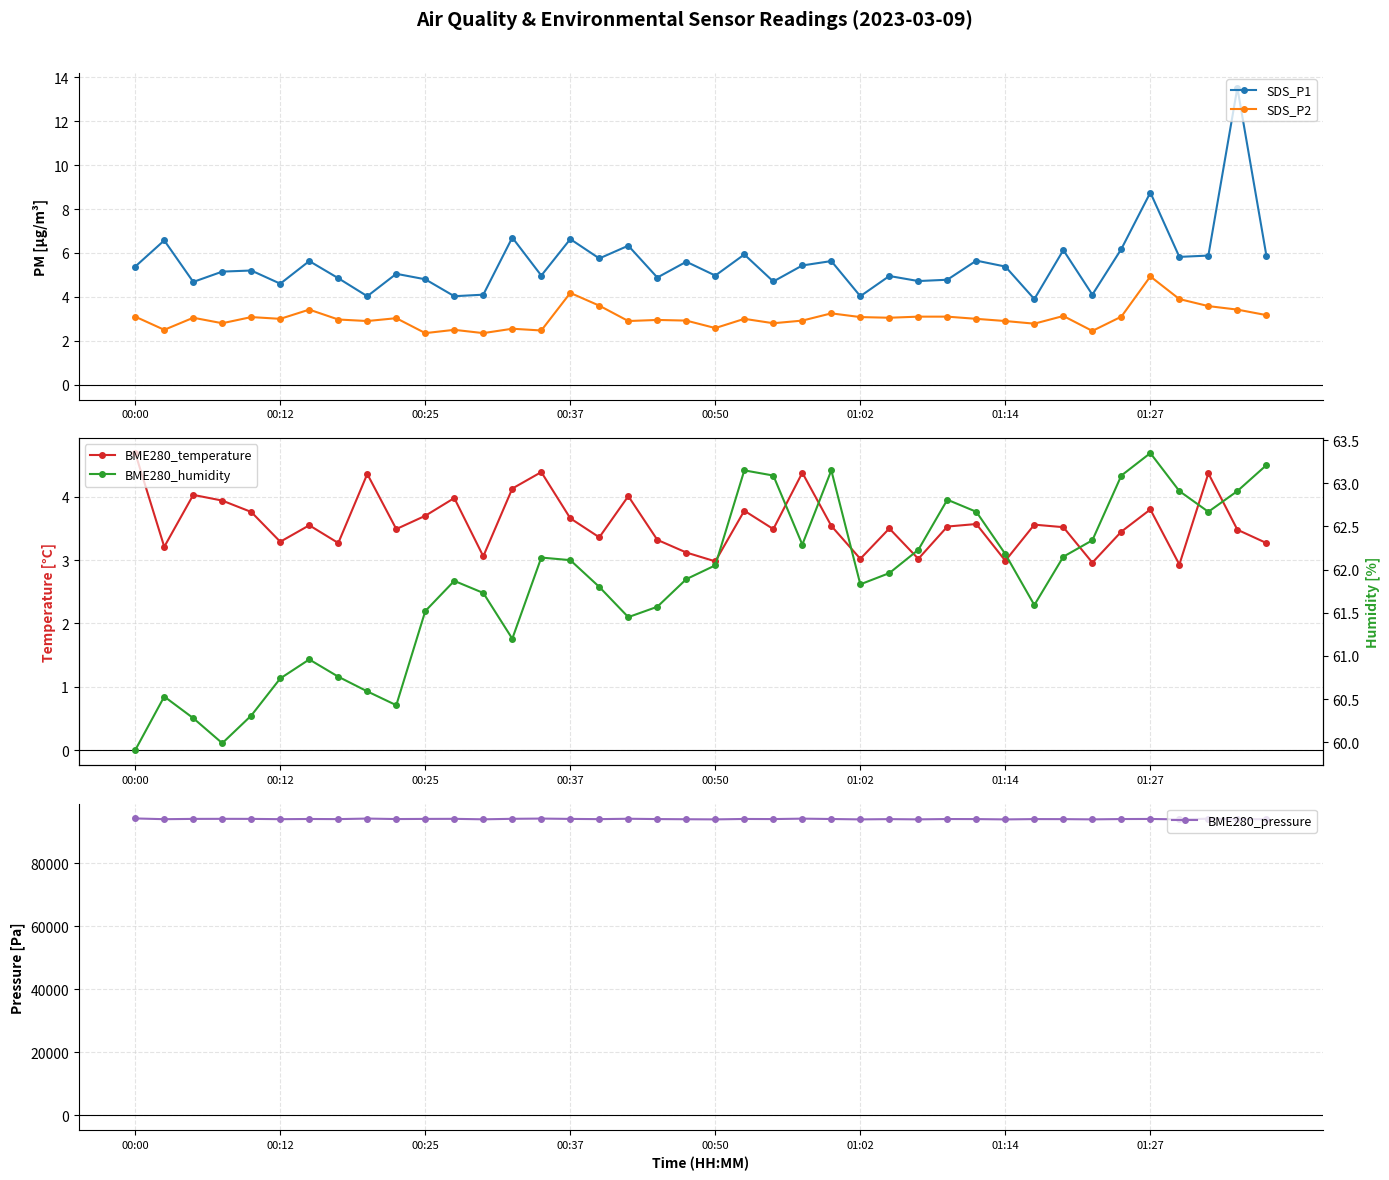

Which series has the widest spread of values?

BME280_pressure